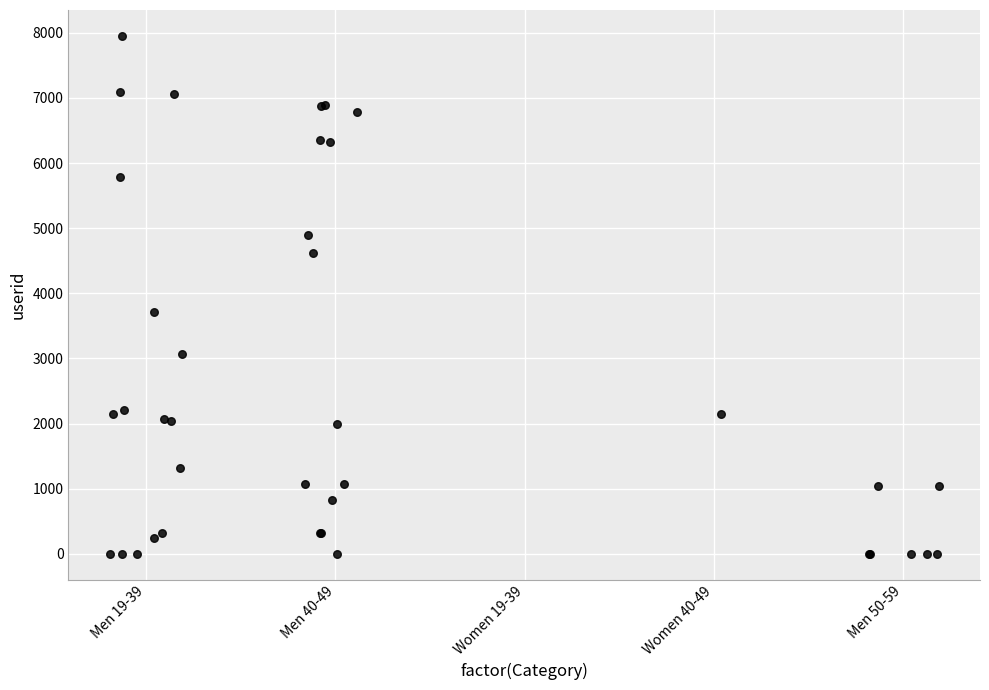

What Y value in the scatter plot is closest to 3975?

3714